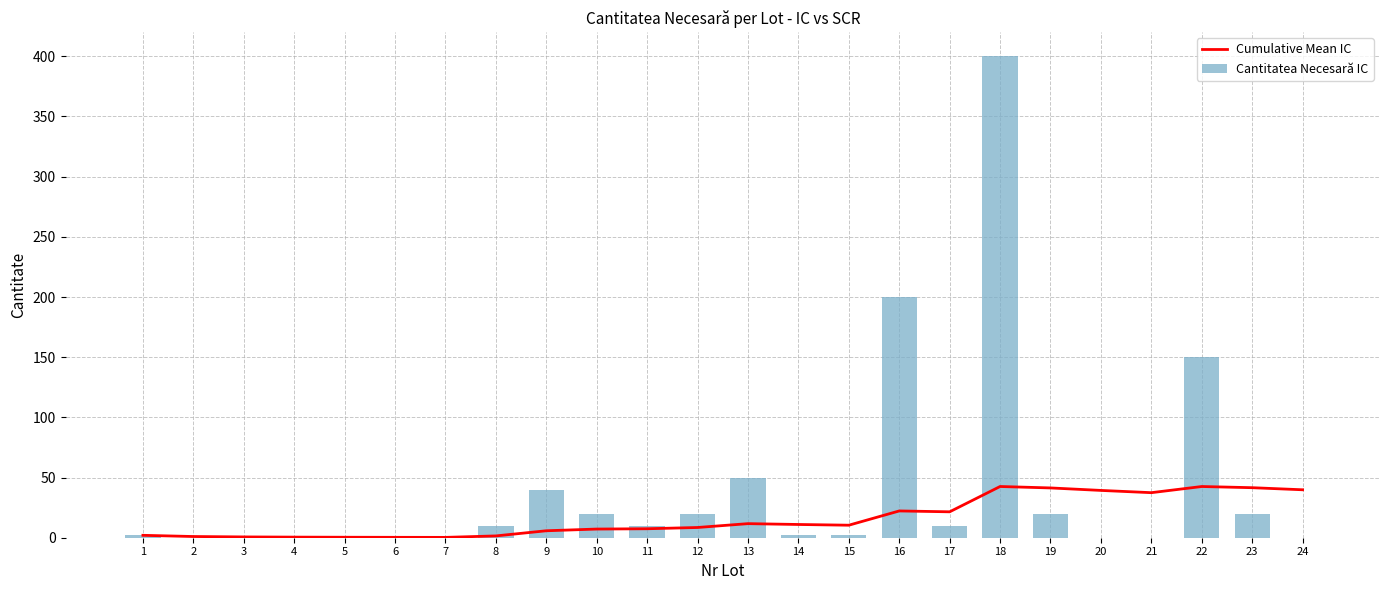

How many groups of bars are there?

24